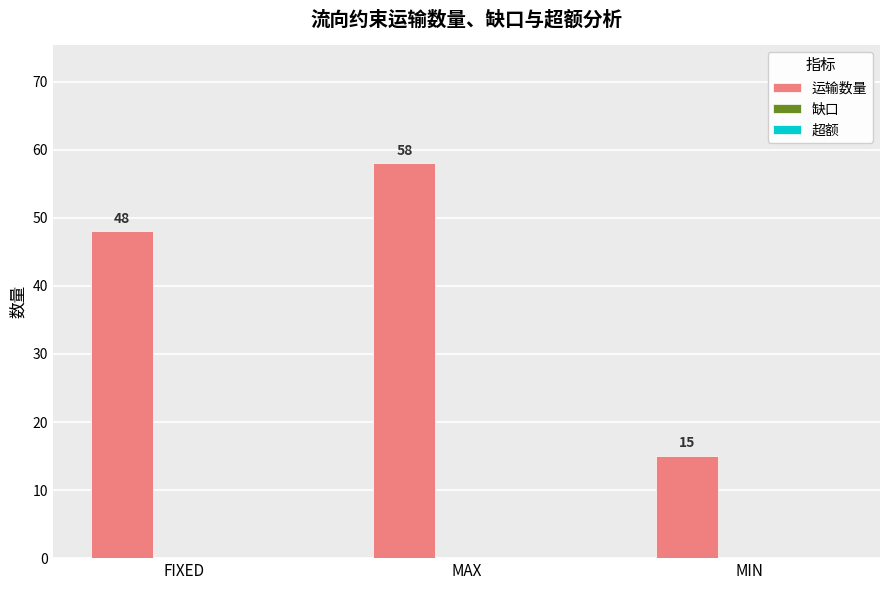

What is the ratio of the value at FIXED to the value at MAX?

0.8